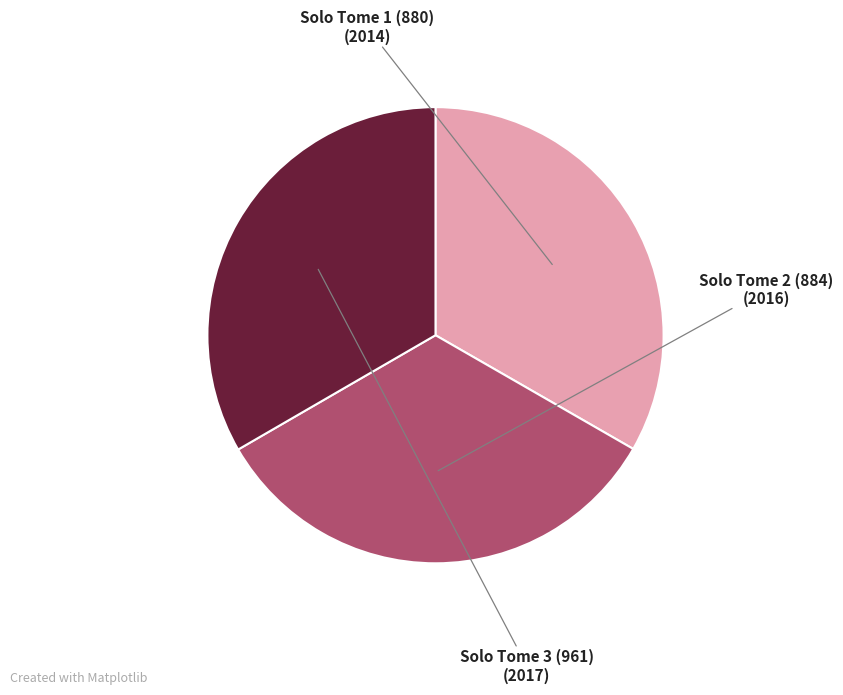

Count the number of slices in the pie.

3